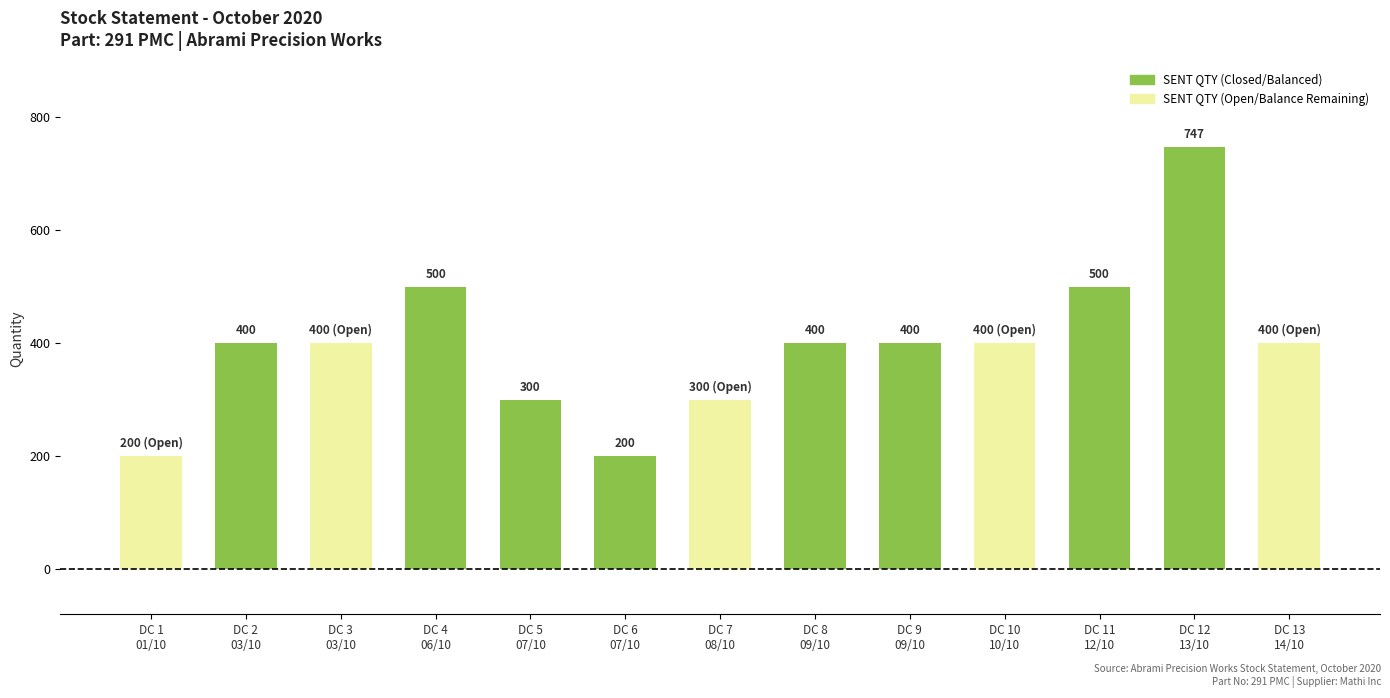

How many values are between 300 and 400?

8